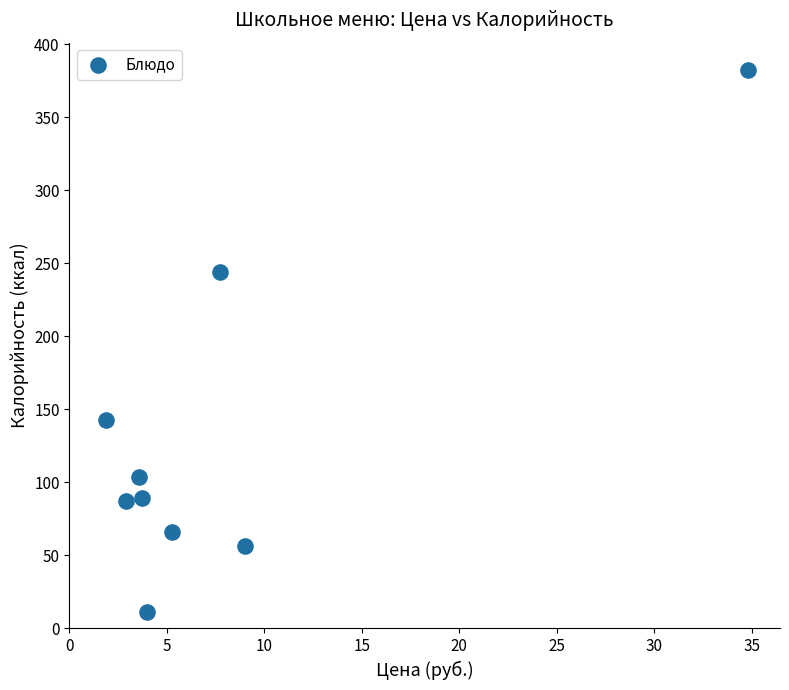

What is the average X value?

8.1